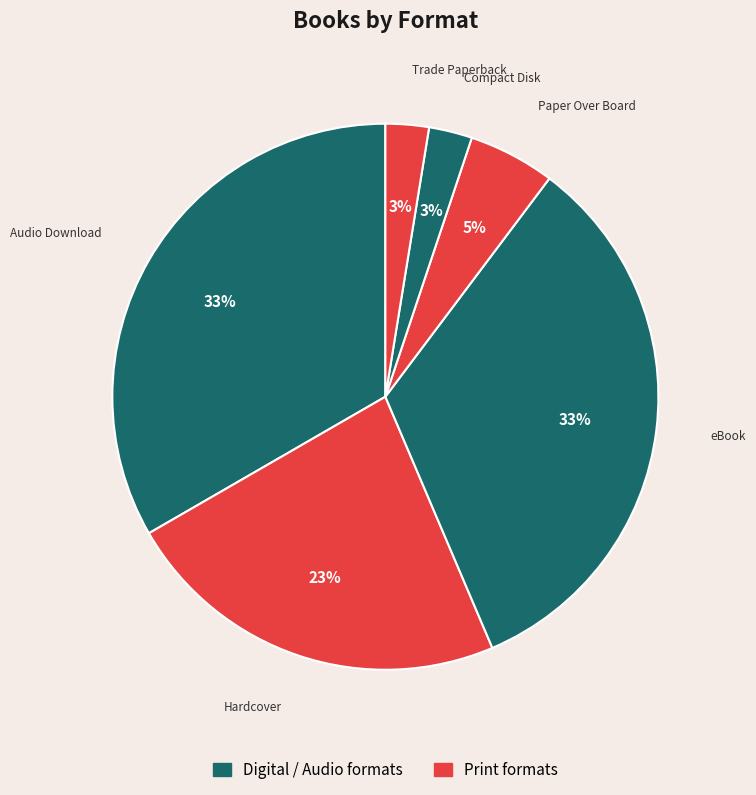

Is it true that Compact Disk is 3% of the pie?

True